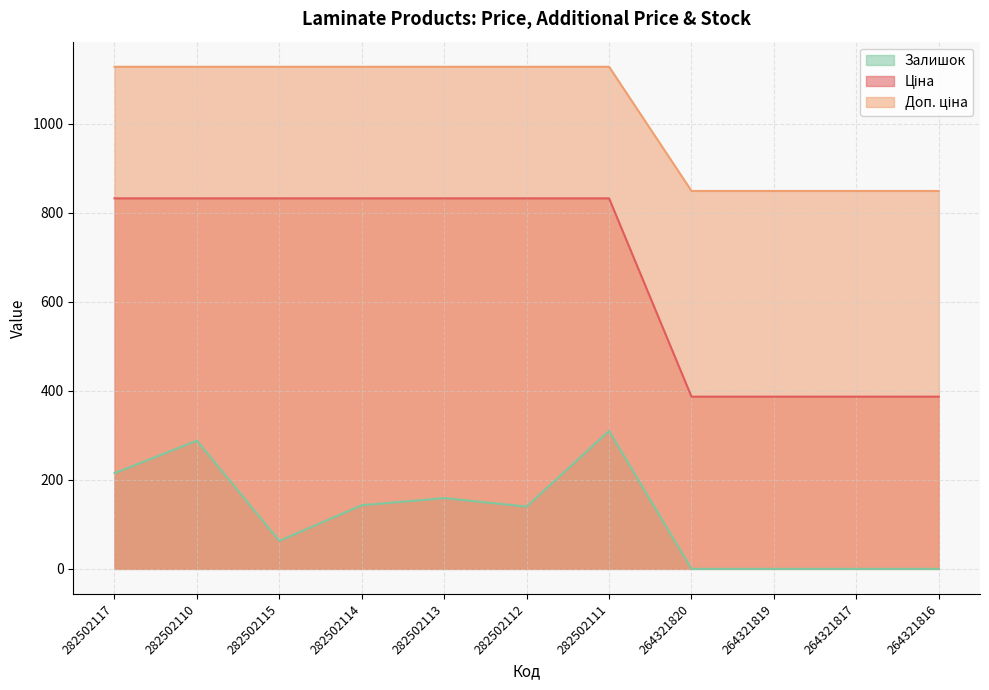

True or false: Ціна has a value of 832.4 at 282502117.

True